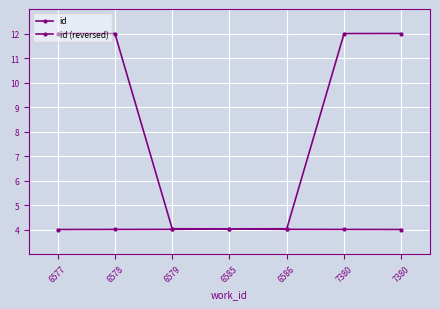

What is the difference between the maximum and second lowest values in the id (reversed) series?

8.0